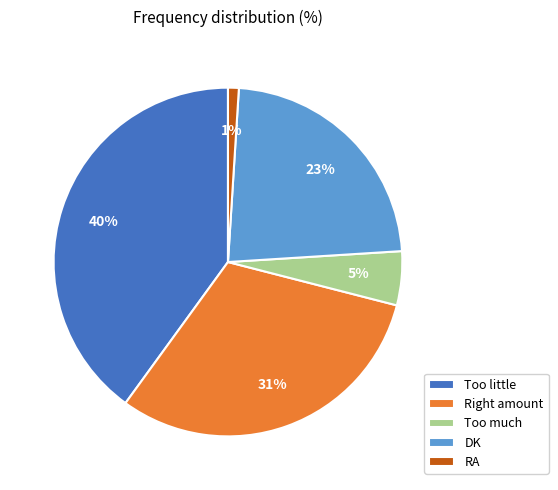

Is it true that Too much is 5% of the pie?

True